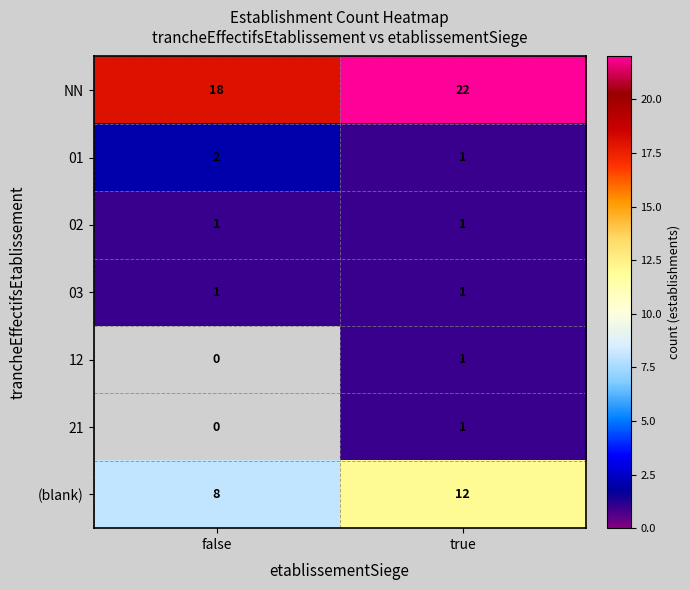

What is the minimum value shown in the chart?

1.0